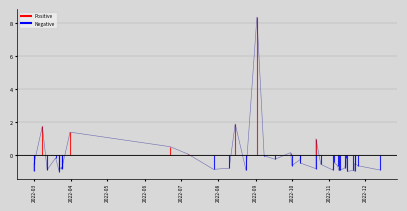

What is the value of the 28th point from the left?

-0.9